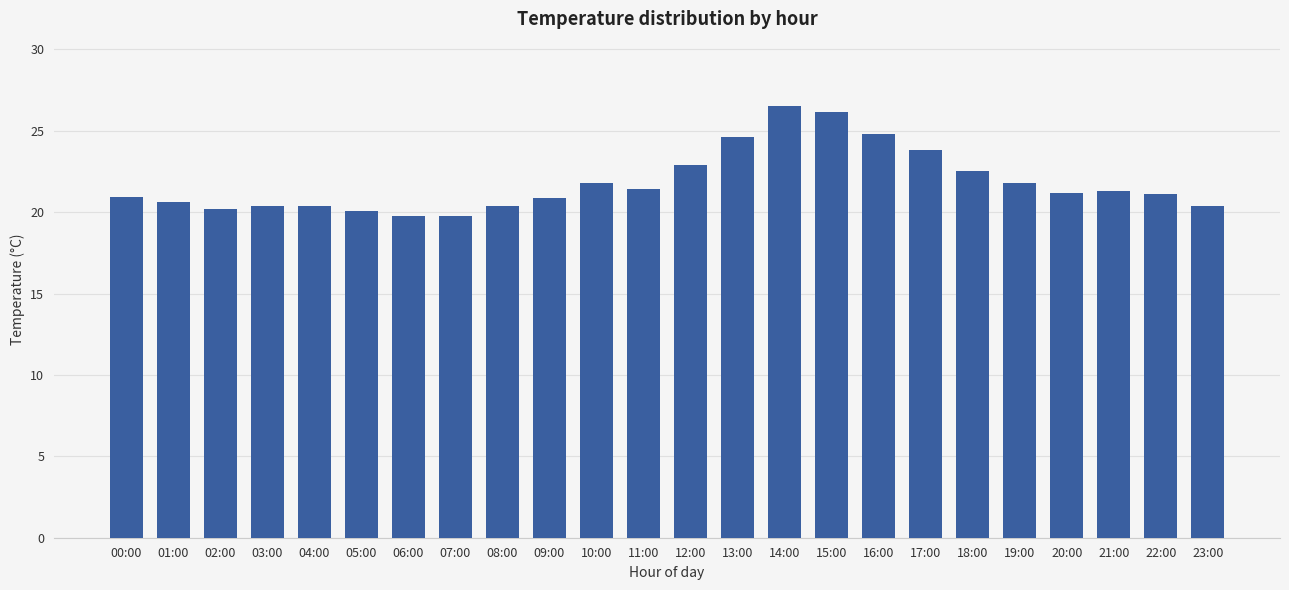

What position from the left is 11:00?

12